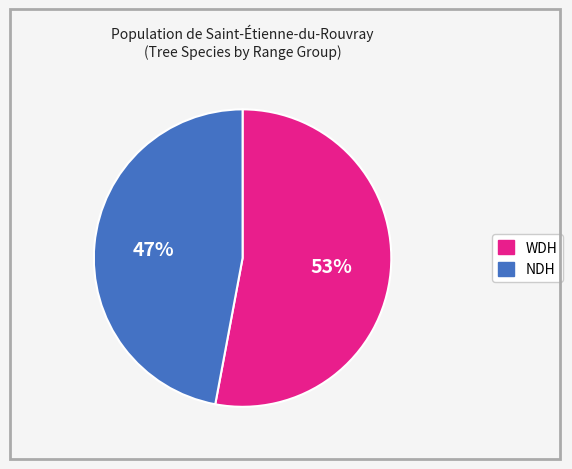

Is there a majority slice in this chart?

Yes